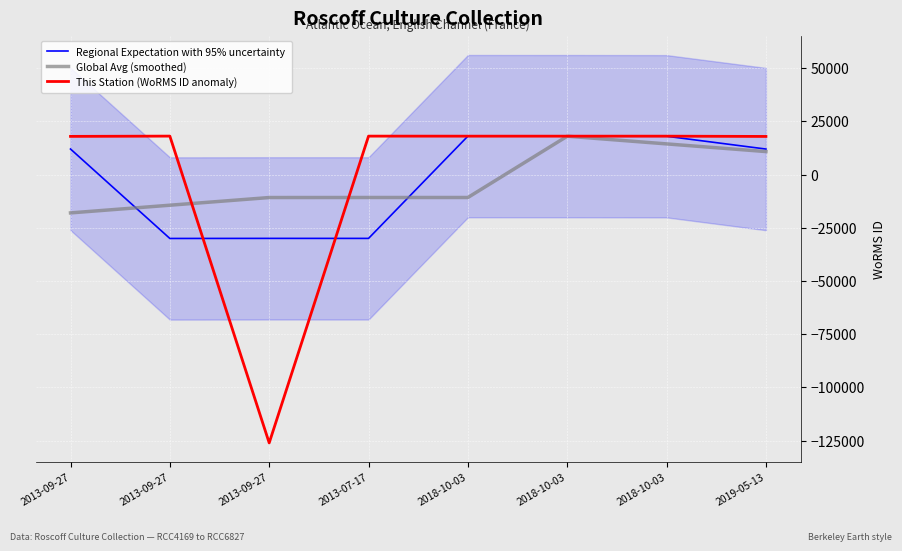

Between which two adjacent categories do Global Avg (smoothed) and Regional Expectation with 95% uncertainty first intersect?

2013-09-27 and 2013-09-27